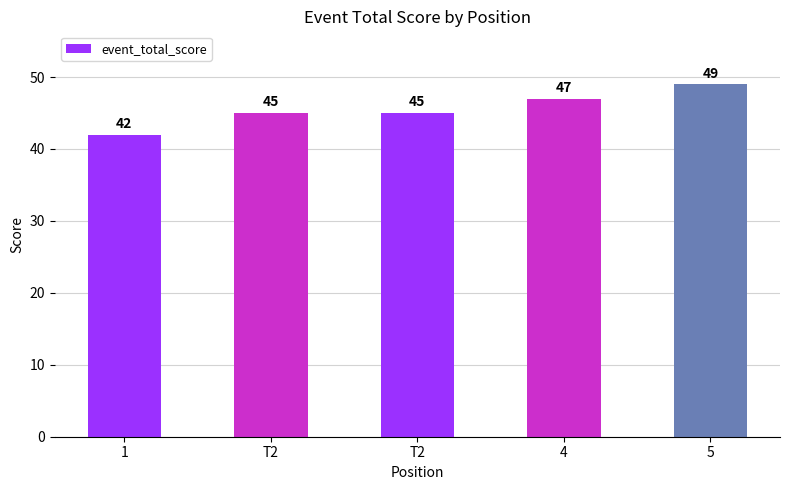

How many data points does each series have?

5